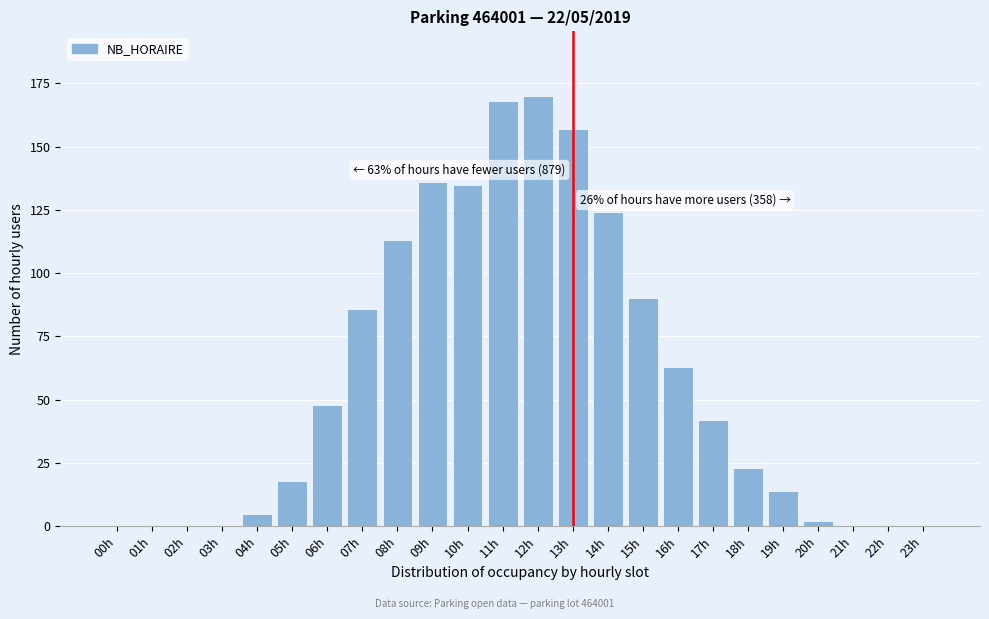

Reading right to left, list all the values displayed in this chart.

23h=0	22h=0	21h=0	20h=2	19h=14	18h=23	17h=42	16h=63	15h=90	14h=124	13h=157	12h=170	11h=168	10h=135	09h=136	08h=113	07h=86	06h=48	05h=18	04h=5	03h=0	02h=0	01h=0	00h=0